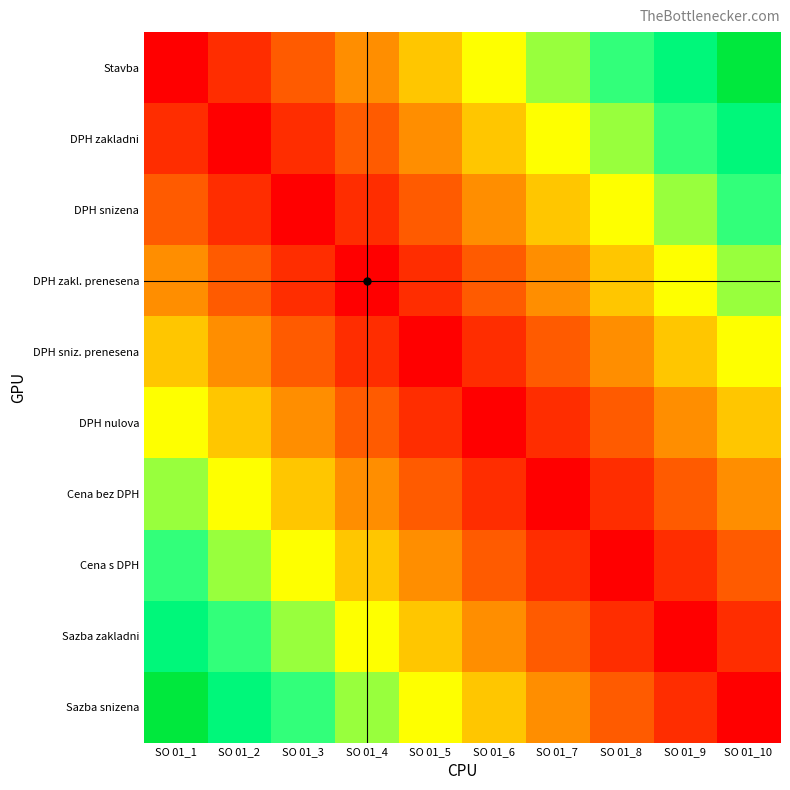

How many data points does each series have?

10